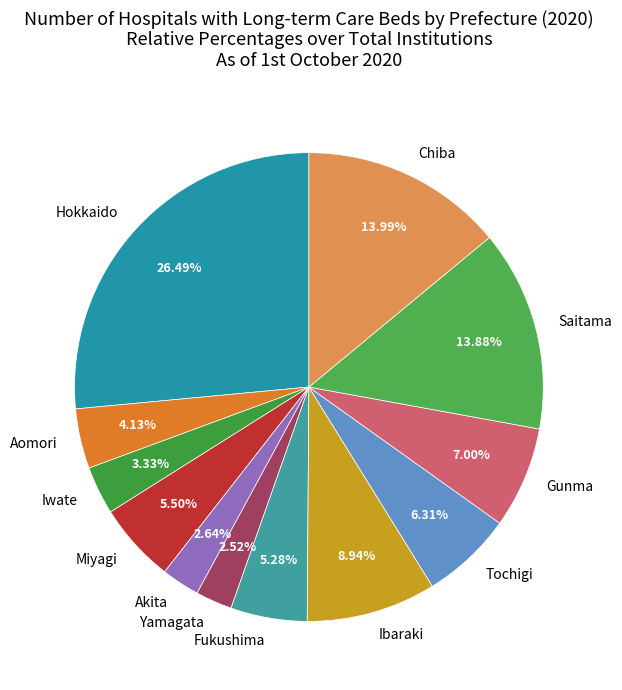

How many segments does this pie chart have?

12